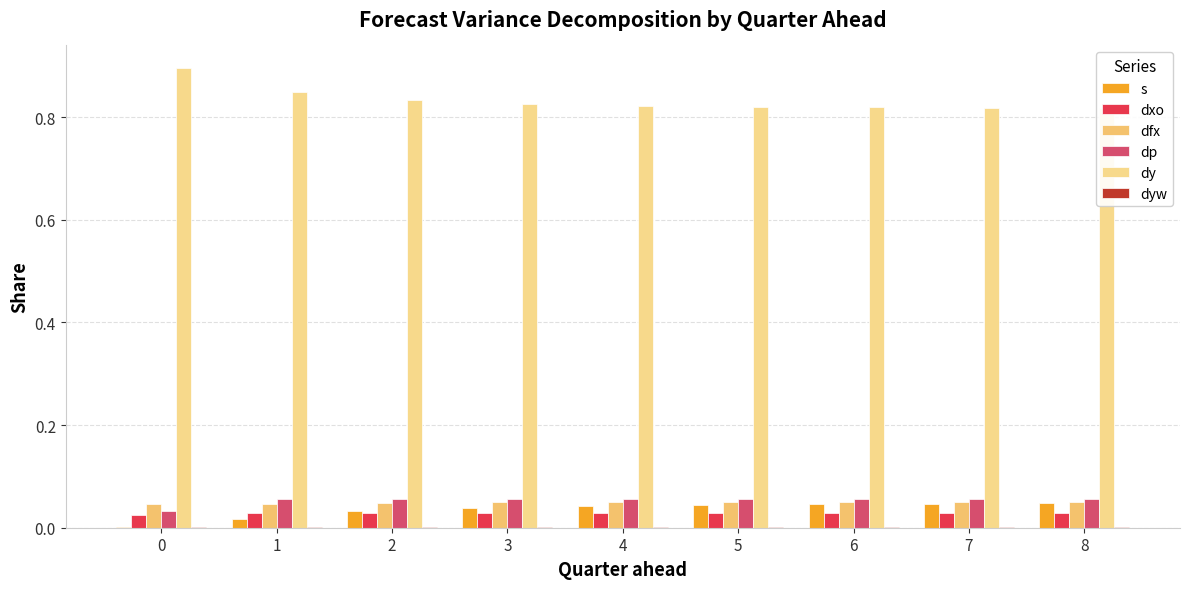

Count the dp values in the range 0 to 1.

9